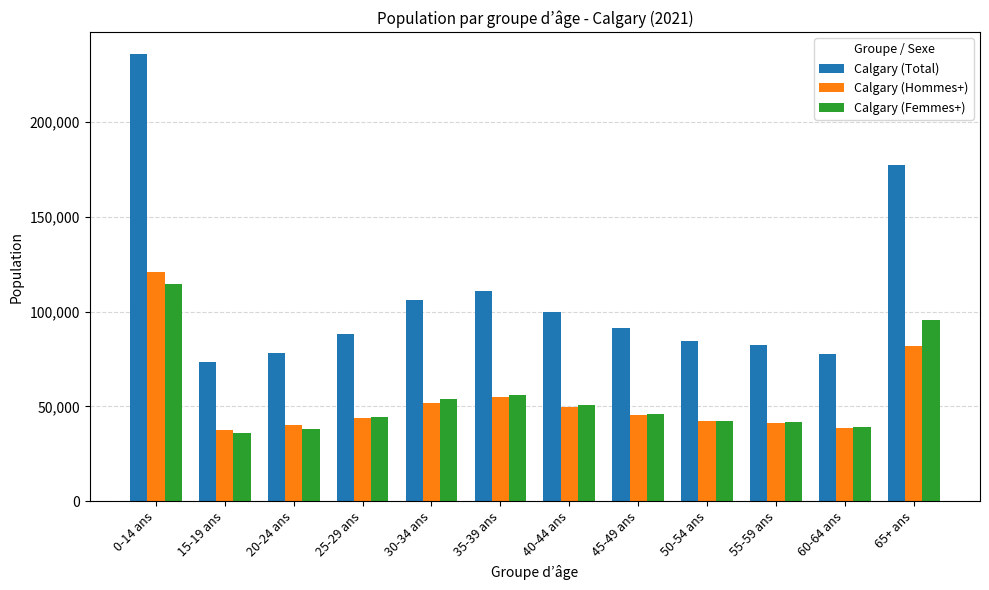

How many data points in Calgary (Hommes+) are less than 45430?

6